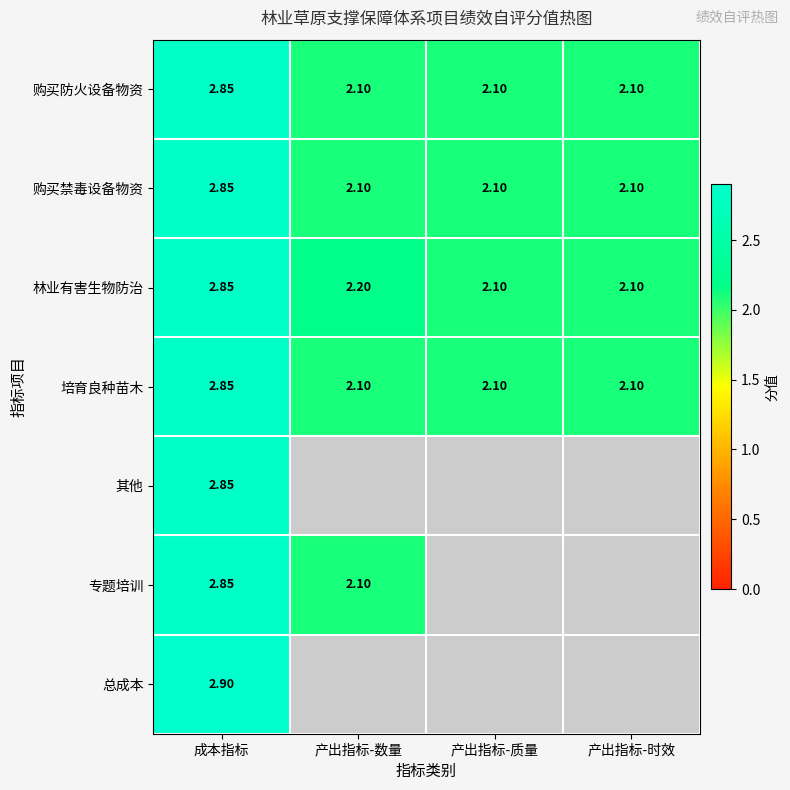

Is the value of 总成本 at 成本指标 greater than the value of 专题培训 at 产出指标-数量?

Yes